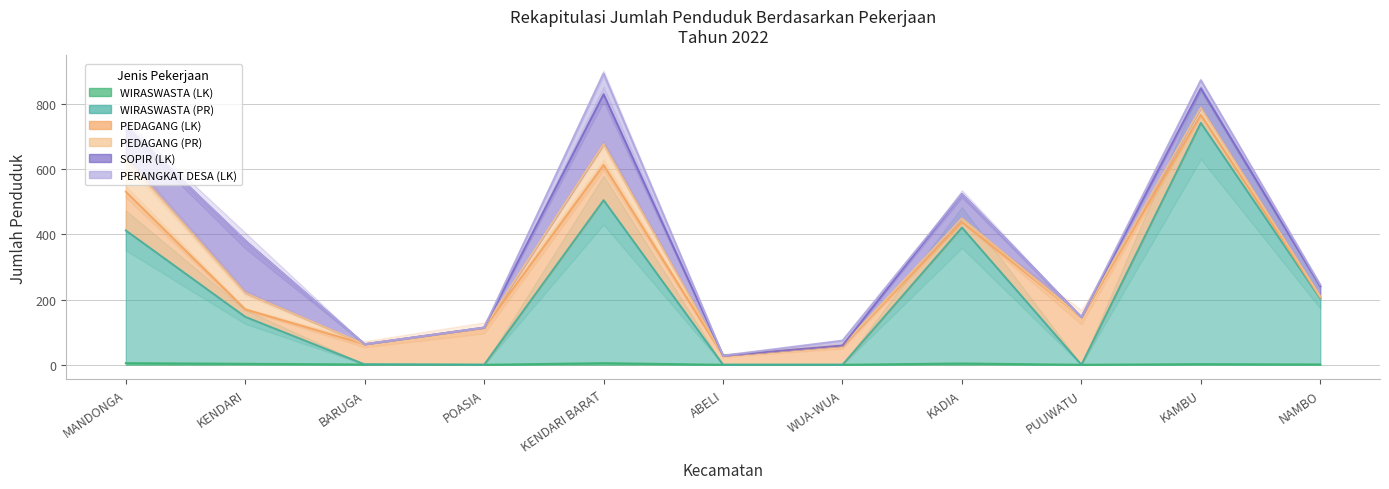

True or false: PERANGKAT DESA (LK) and PEDAGANG (LK) cross at least once.

False